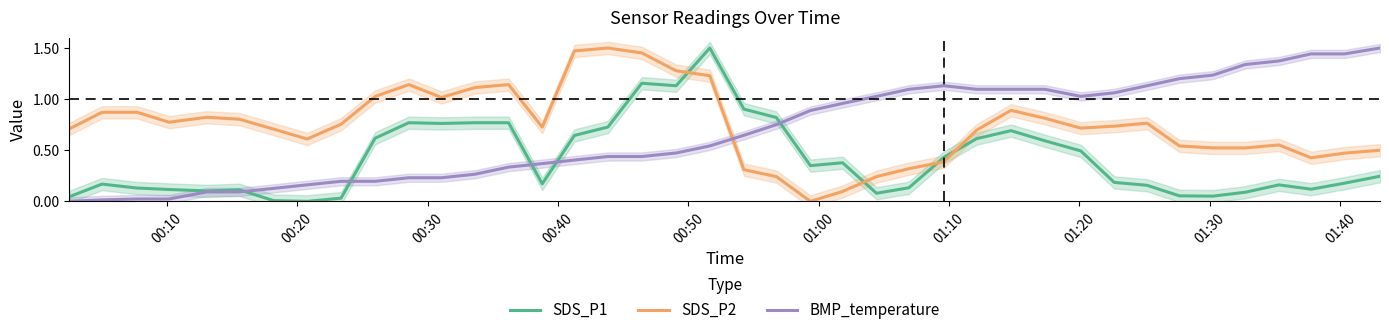

What is the maximum value shown in the chart?

1.5